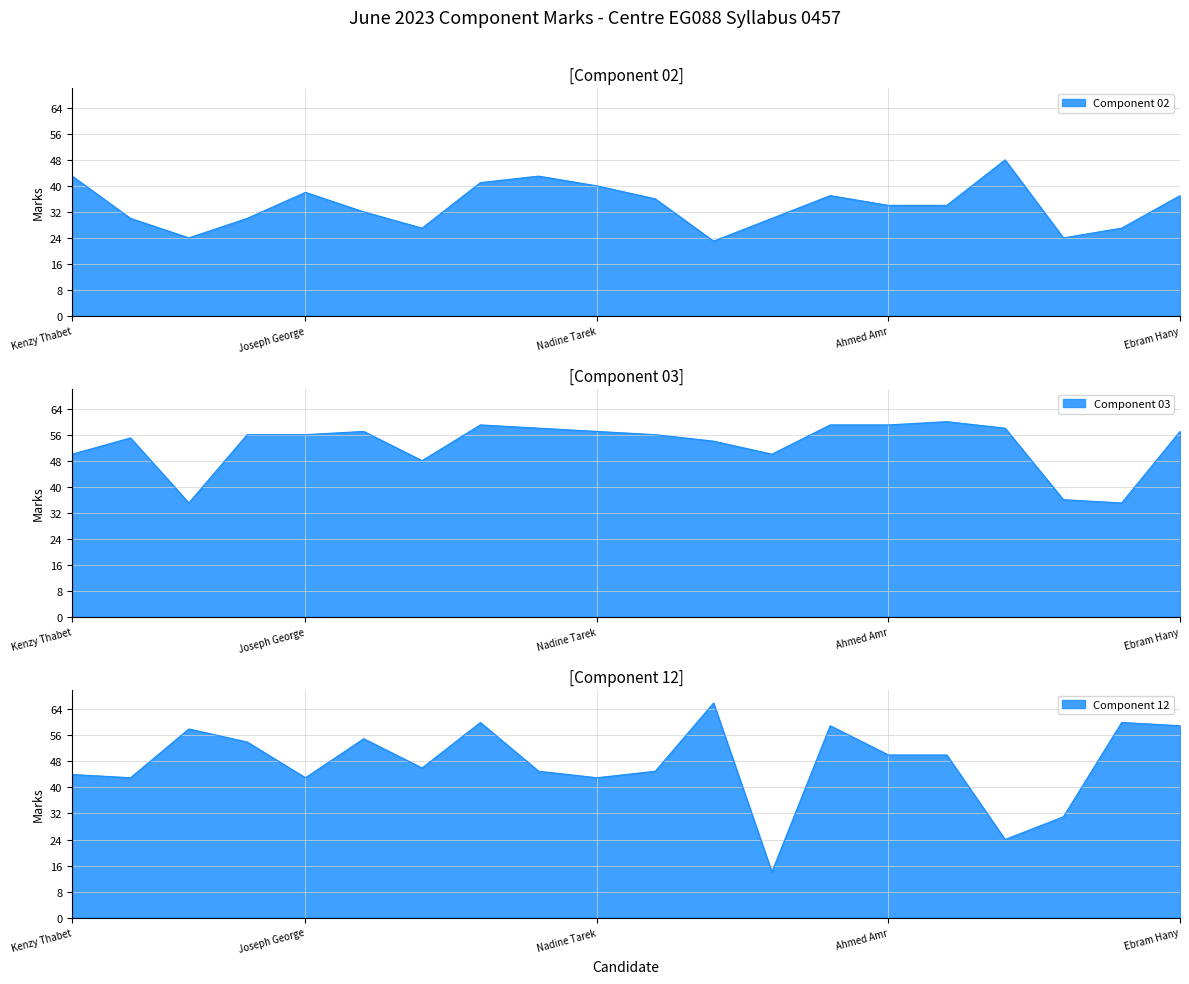

How many categories are shown in the chart?

20